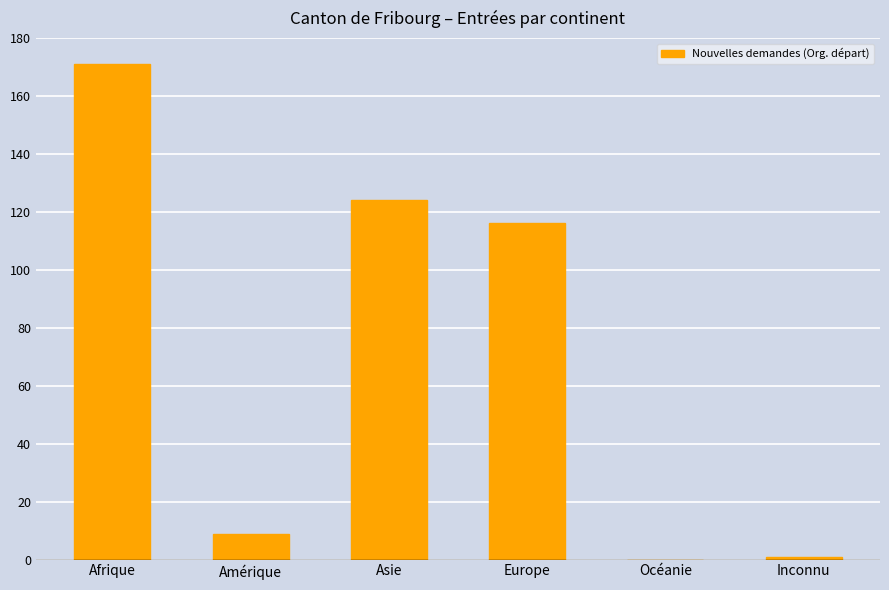

How many distinct data groups are displayed?

1